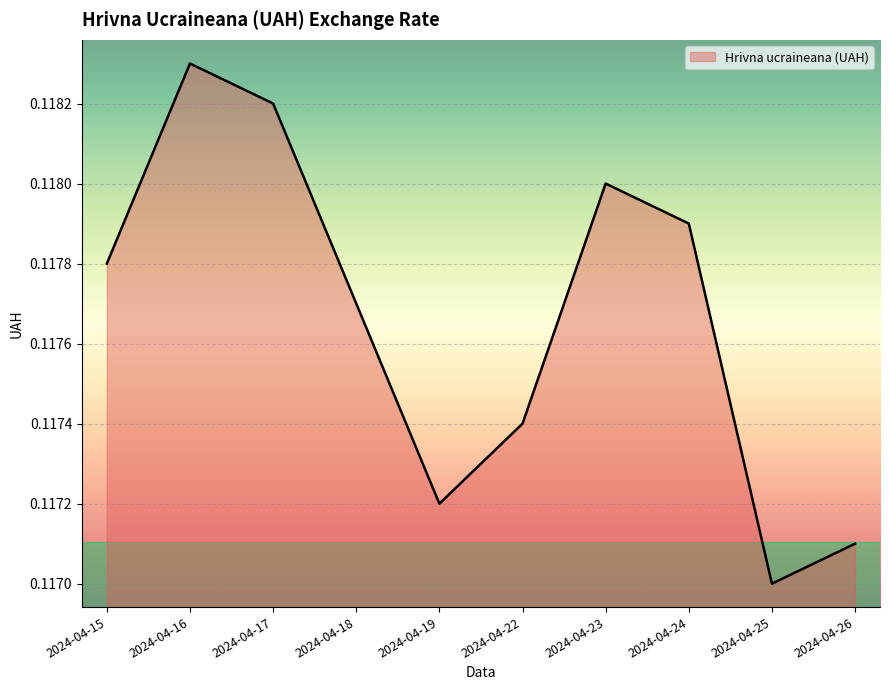

At which category does the chart reach its minimum across all series?

2024-04-25